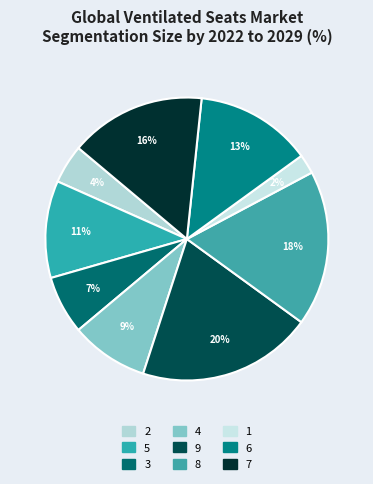

Is it true that 6 is 13% of the pie?

True